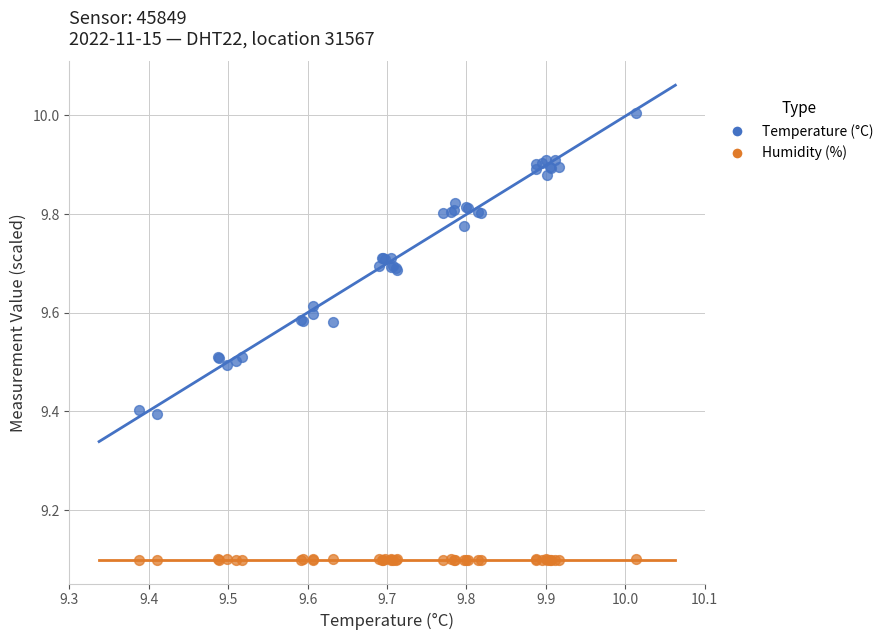

Which series contains the lowest Y value?

Humidity (%)